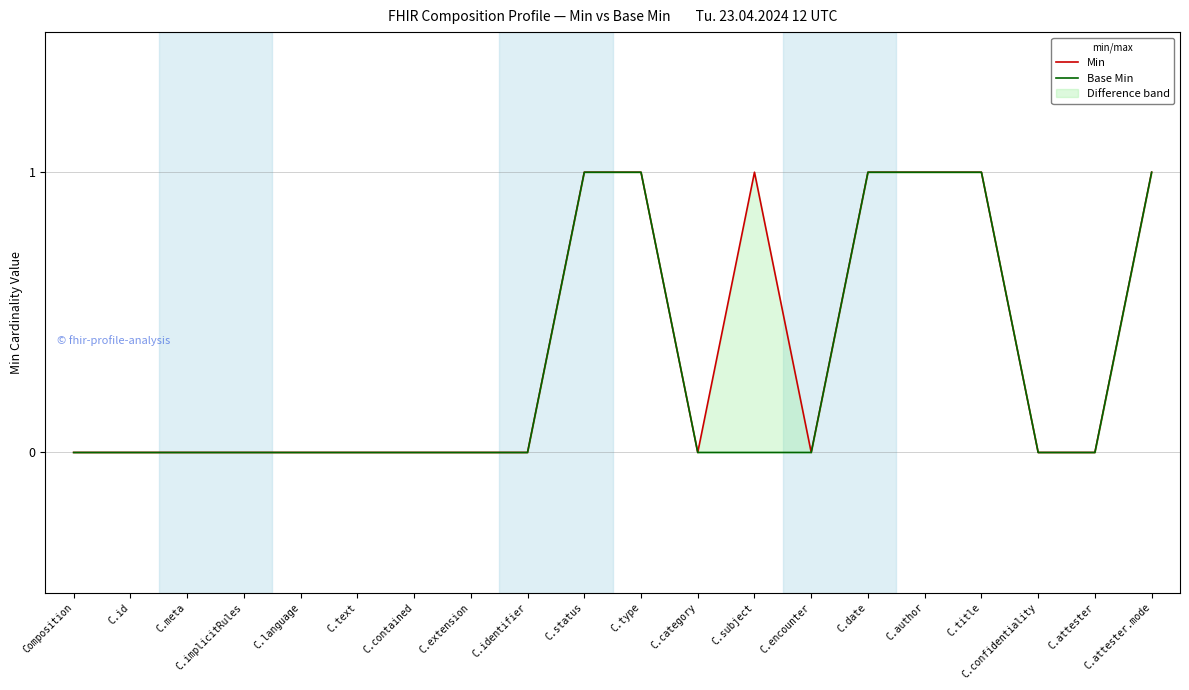

The Base Min series shows -1 at C.category. True or false?

False